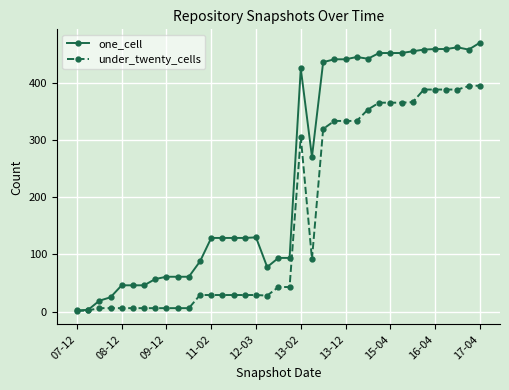

What is the maximum value for under_twenty_cells?

396